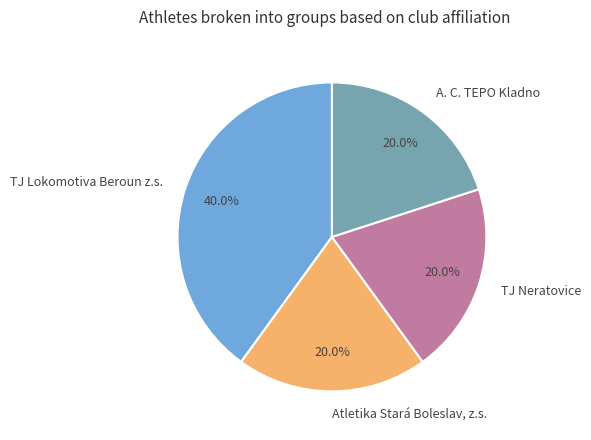

Which category has the biggest portion of the pie?

TJ Lokomotiva Beroun z.s.